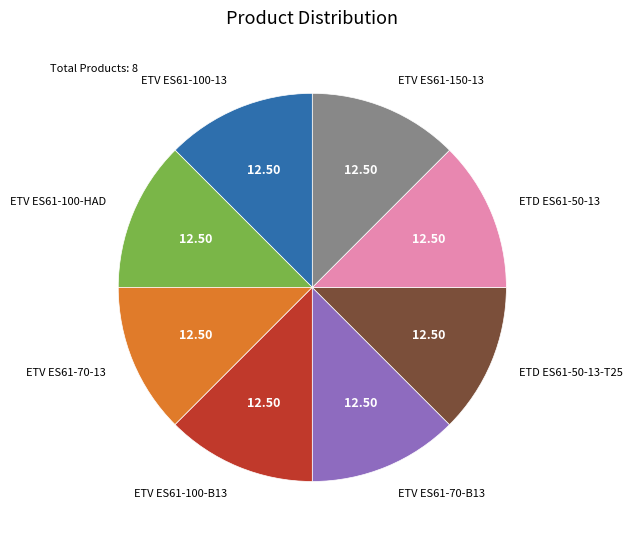

Is there any slice that represents more than half of the pie?

No